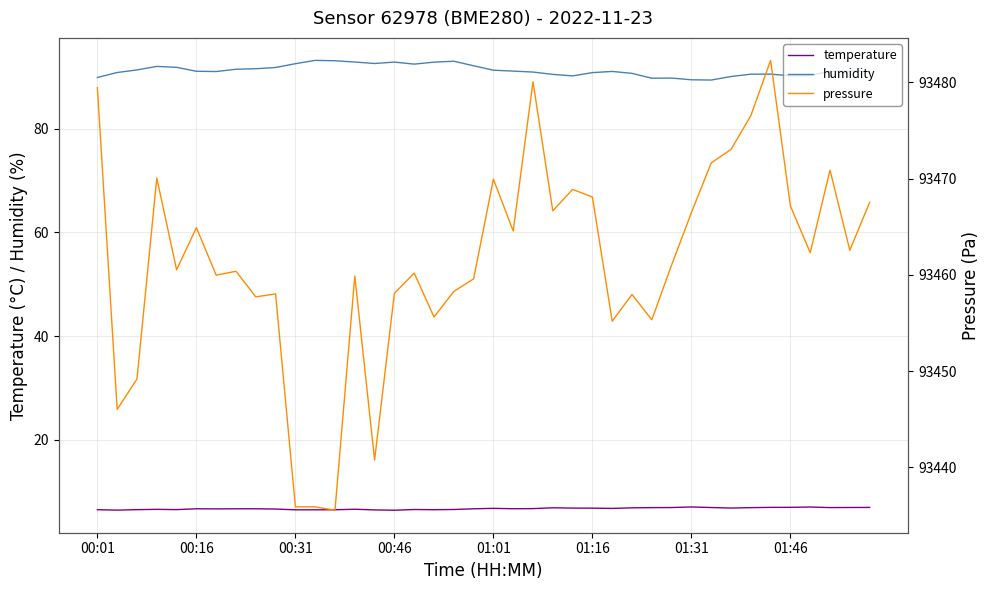

True or false: temperature has a value of 6.8 at 01:16.

True